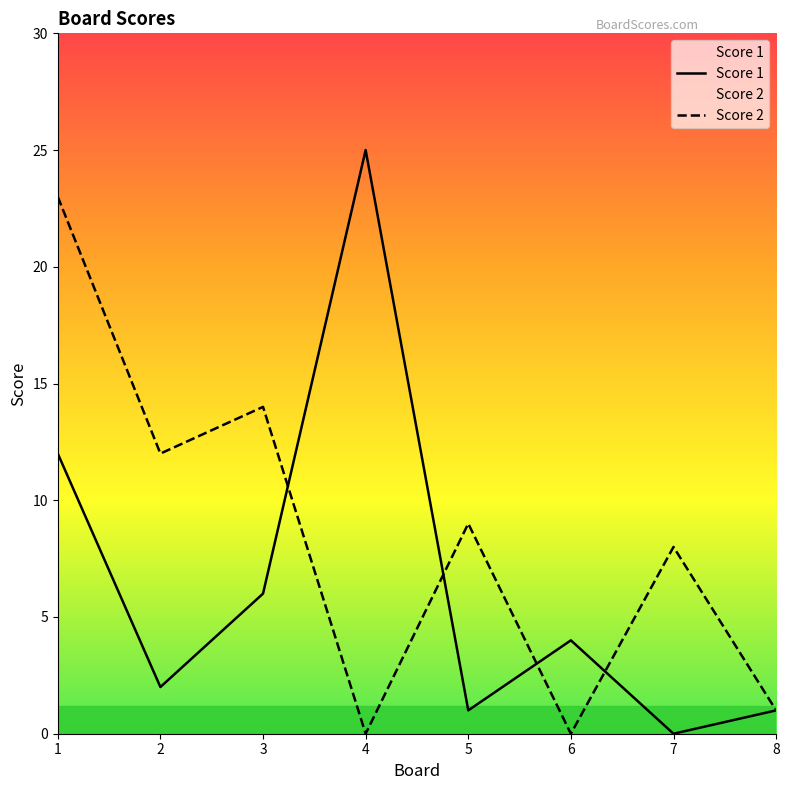

Reading left to right, extract all data points from this chart.

Score 1: 1=12	2=2	3=6	4=25	5=1	6=4	7=0	8=1
Score 2: 1=23	2=12	3=14	4=0	5=9	6=0	7=8	8=1